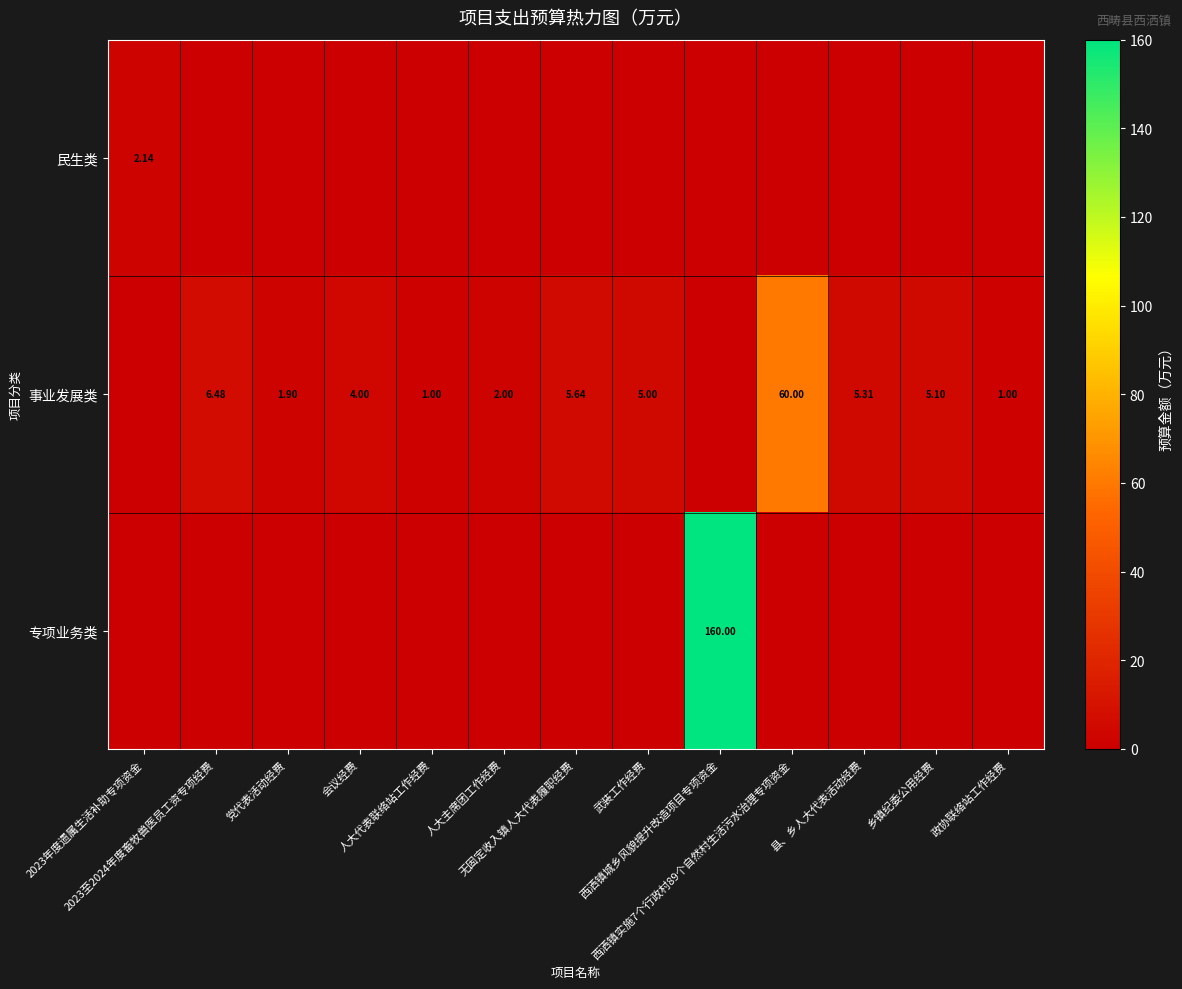

How many distinct data groups are displayed?

3